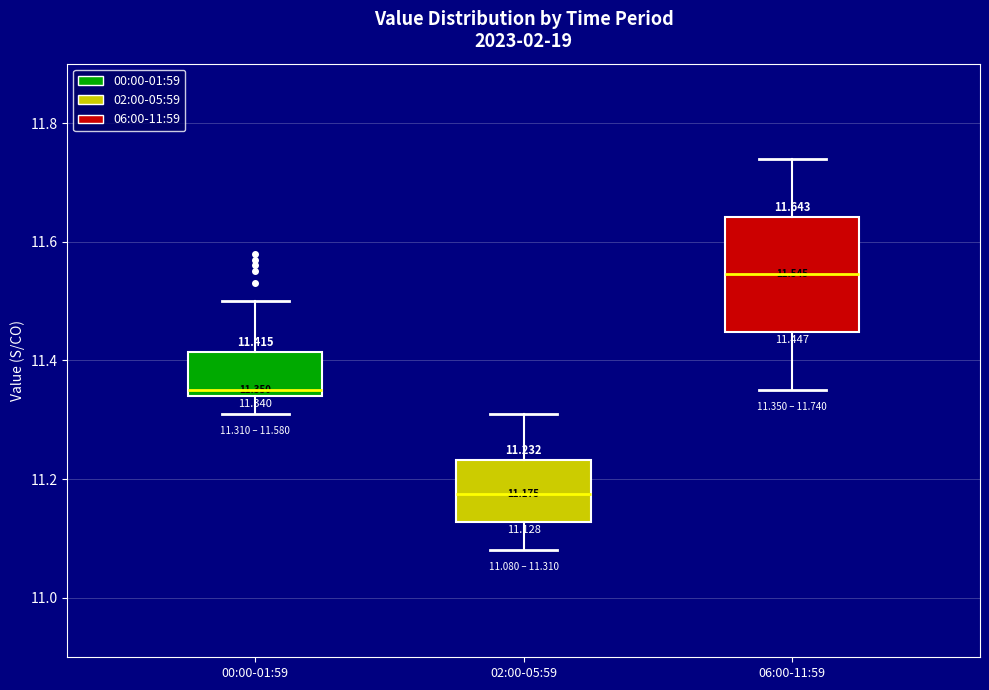

Which box's median line is the highest?

06:00-11:59